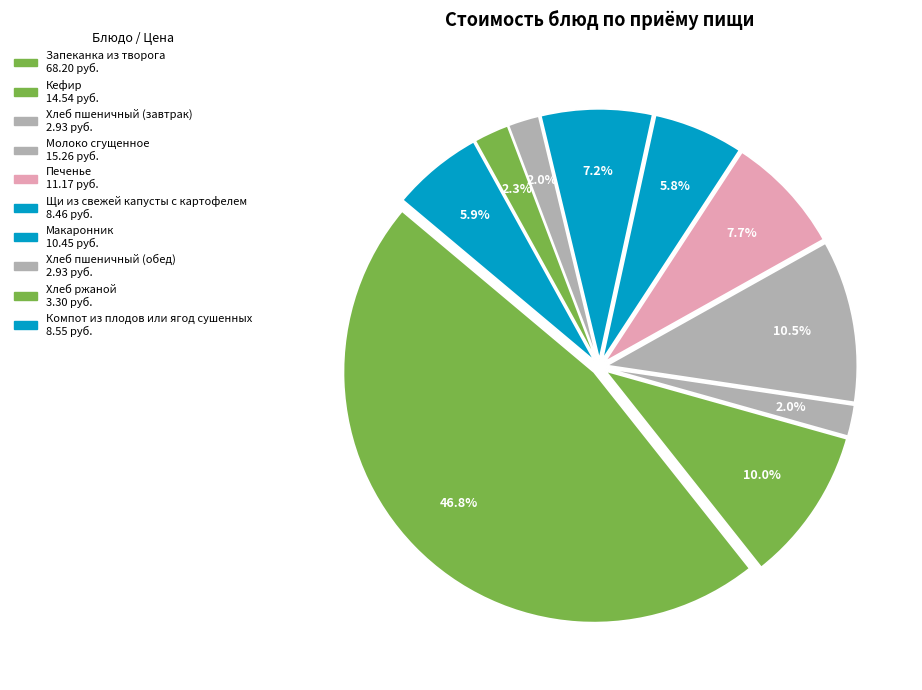

To the nearest percent, what is the combined percentage of Макаронник and Компот из плодов или ягод сушенных?

13%